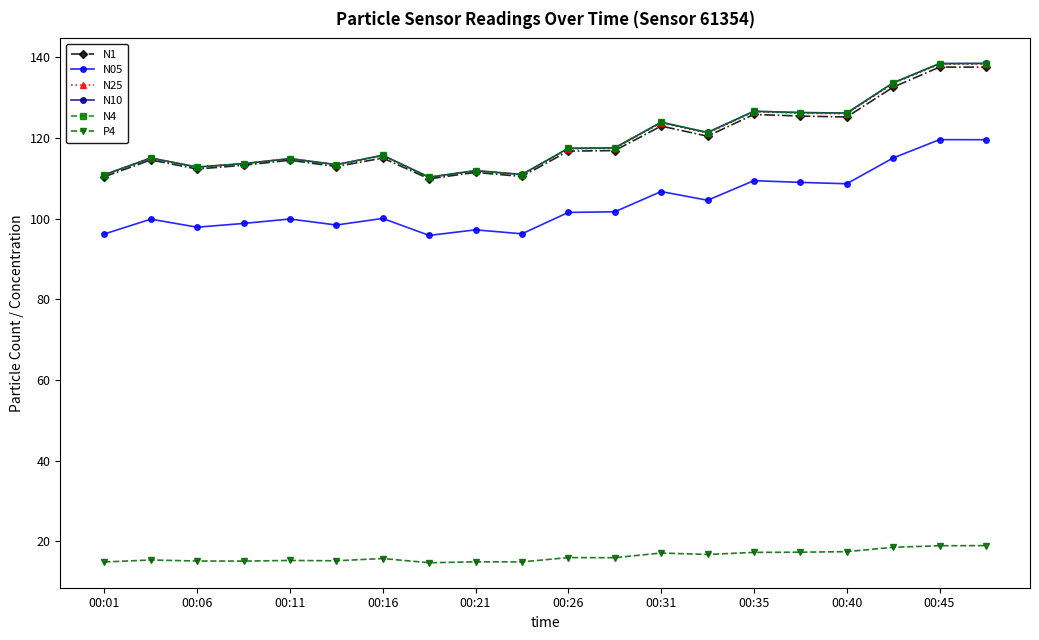

What is the difference between the second highest and minimum values in the N05 series?

23.7